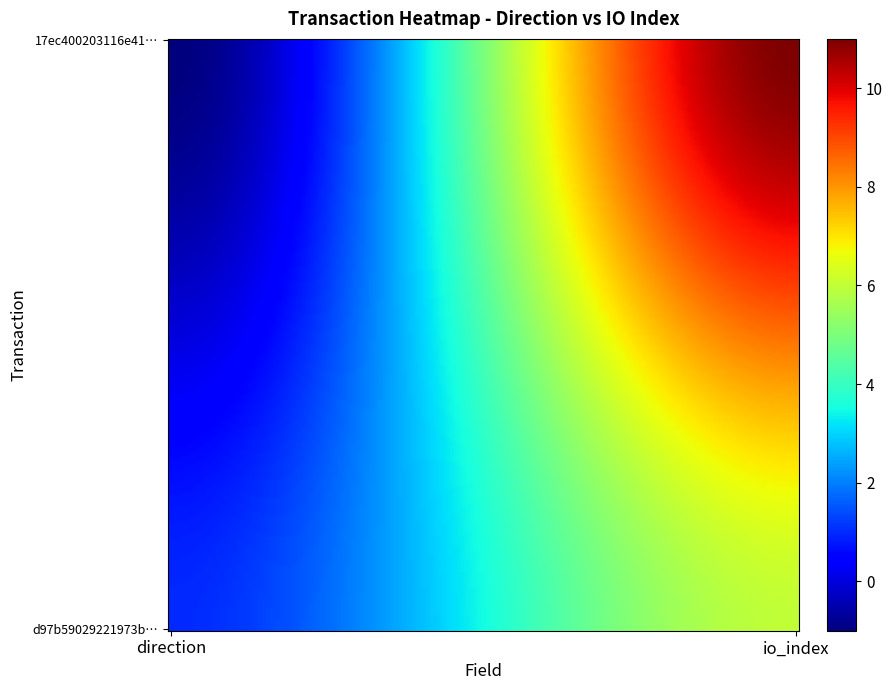

Reading right to left, extract all data points from this chart.

17ec400203116e415377a0e840a40ef97d79dab: 1=11	0=-1
d97b59029221973b73aa31429e293ffd5319e2c: 1=6	0=1